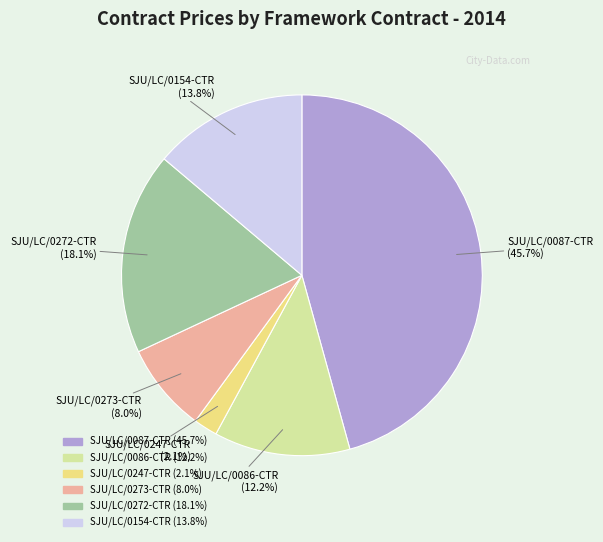

Between SJU/LC/0273-CTR and SJU/LC/0154-CTR, which is larger?

SJU/LC/0154-CTR